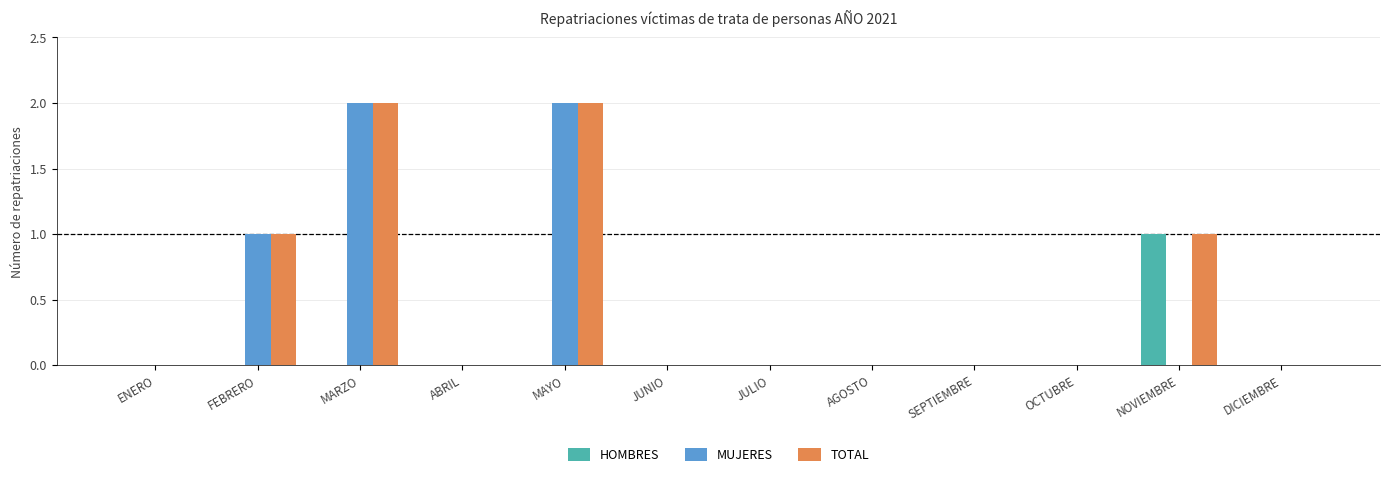

Is it true that MUJERES equals 1 at JUNIO?

False